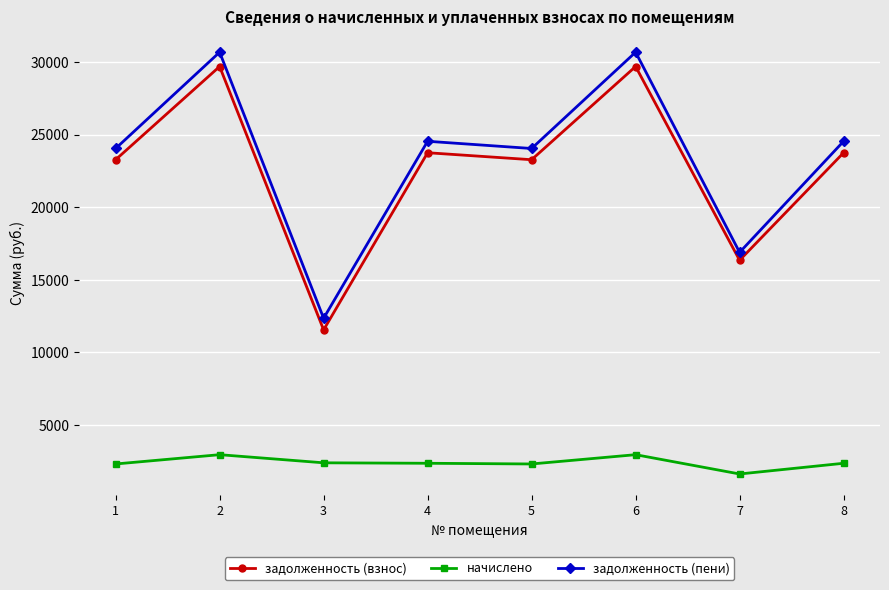

The value of задолженность (взнос) at 6 is 29683.7. True or false?

True